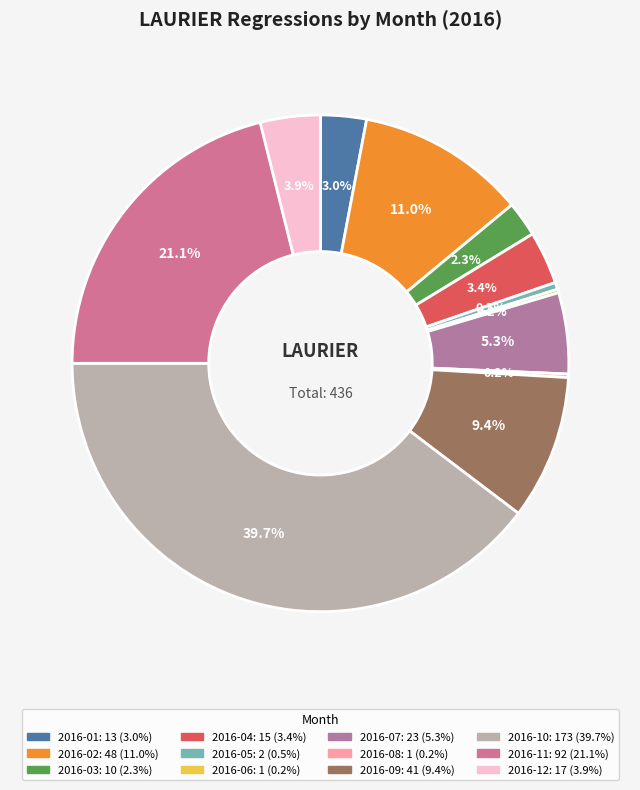

To the nearest percent, what is the difference between the largest and smallest slice percentages?

39%